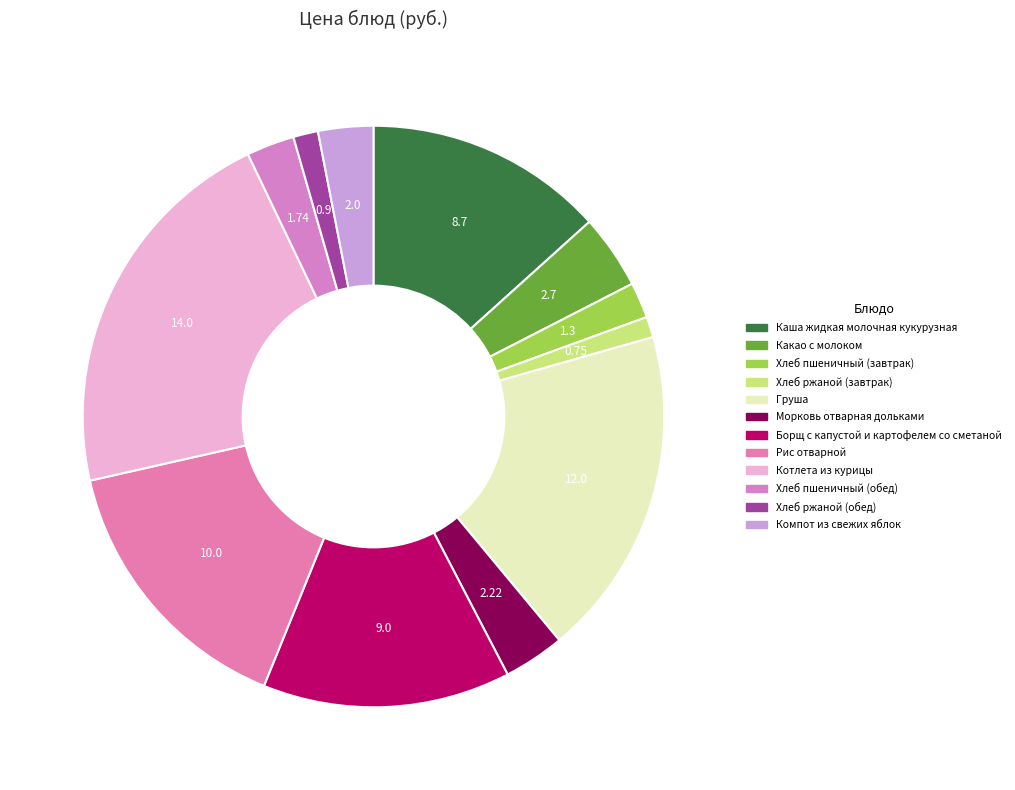

Which slice is the smallest?

Хлеб ржаной (завтрак)